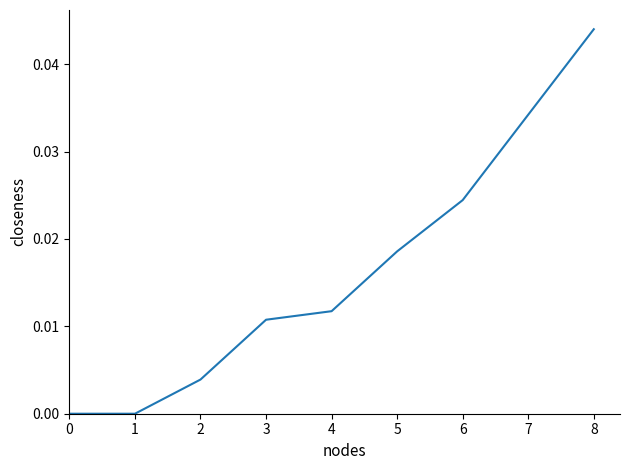

The chart shows a value of 0.0 at 5. True or false?

True